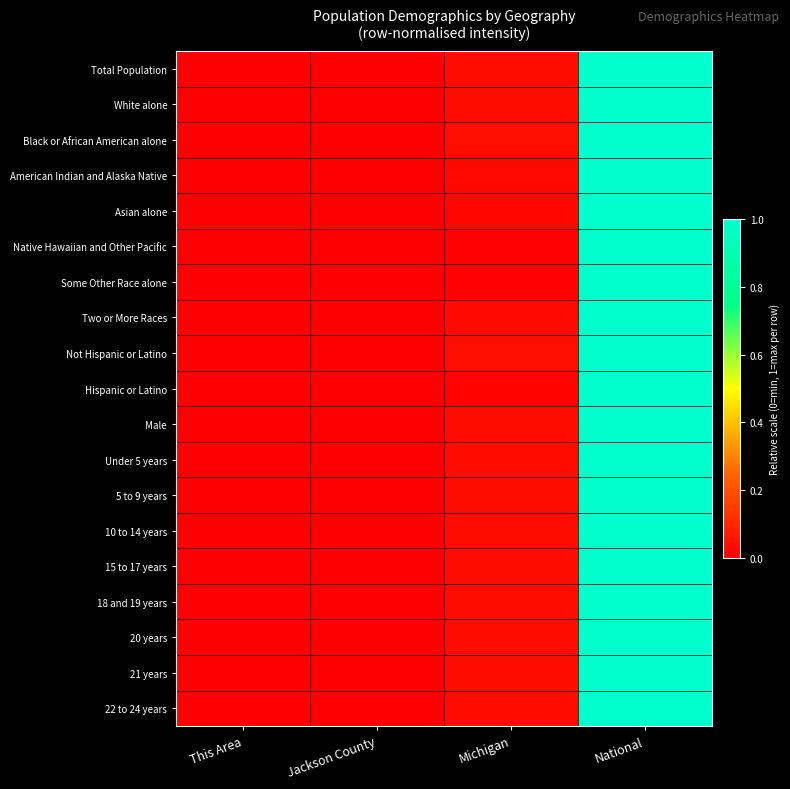

Reading left to right, transcribe all the data shown in this chart.

Total Population: This Area=0.0	Jackson County=0.0	Michigan=0.0	National=1.0
White alone: This Area=0.0	Jackson County=0.0	Michigan=0.0	National=1.0
Black or African American alone: This Area=0.0	Jackson County=0.0	Michigan=0.0	National=1.0
American Indian and Alaska Native: This Area=0.0	Jackson County=0.0	Michigan=0.0	National=1.0
Asian alone: This Area=0.0	Jackson County=0.0	Michigan=0.0	National=1.0
Native Hawaiian and Other Pacific: This Area=0.0	Jackson County=0.0	Michigan=0.0	National=1.0
Some Other Race alone: This Area=0.0	Jackson County=0.0	Michigan=0.0	National=1.0
Two or More Races: This Area=0.0	Jackson County=0.0	Michigan=0.0	National=1.0
Not Hispanic or Latino: This Area=0.0	Jackson County=0.0	Michigan=0.0	National=1.0
Hispanic or Latino: This Area=0.0	Jackson County=0.0	Michigan=0.0	National=1.0
Male: This Area=0.0	Jackson County=0.0	Michigan=0.0	National=1.0
Under 5 years: This Area=0.0	Jackson County=0.0	Michigan=0.0	National=1.0
5 to 9 years: This Area=0.0	Jackson County=0.0	Michigan=0.0	National=1.0
10 to 14 years: This Area=0.0	Jackson County=0.0	Michigan=0.0	National=1.0
15 to 17 years: This Area=0.0	Jackson County=0.0	Michigan=0.0	National=1.0
18 and 19 years: This Area=0.0	Jackson County=0.0	Michigan=0.0	National=1.0
20 years: This Area=0.0	Jackson County=0.0	Michigan=0.0	National=1.0
21 years: This Area=0.0	Jackson County=0.0	Michigan=0.0	National=1.0
22 to 24 years: This Area=0.0	Jackson County=0.0	Michigan=0.0	National=1.0